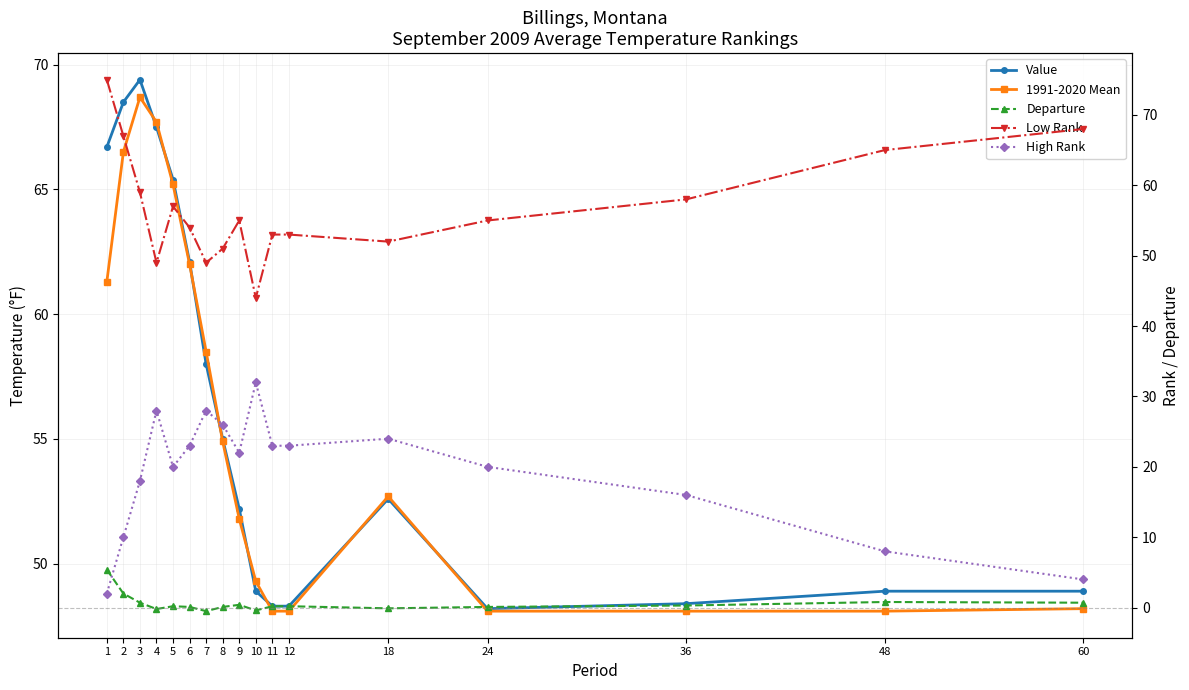

Reading right to left, list all the values displayed in this chart.

Value: 60=48.9	48=48.9	36=48.4	24=48.2	18=52.6	12=48.3	11=48.3	10=48.9	9=52.2	8=55.0	7=58.0	6=62.1	5=65.4	4=67.5	3=69.4	2=68.5	1=66.7
1991-2020 Mean: 60=48.2	48=48.1	36=48.1	24=48.1	18=52.7	12=48.1	11=48.1	10=49.3	9=51.8	8=54.9	7=58.5	6=62.0	5=65.2	4=67.7	3=68.7	2=66.5	1=61.3
Departure: 60=0.7	48=0.8	36=0.3	24=0.1	18=-0.1	12=0.2	11=0.2	10=-0.4	9=0.4	8=0.1	7=-0.5	6=0.1	5=0.2	4=-0.2	3=0.7	2=2.0	1=5.4
Low Rank: 60=68.0	48=65.0	36=58.0	24=55.0	18=52.0	12=53.0	11=53.0	10=44.0	9=55.0	8=51.0	7=49.0	6=54.0	5=57.0	4=49.0	3=59.0	2=67.0	1=75.0
High Rank: 60=4.0	48=8.0	36=16.0	24=20.0	18=24.0	12=23.0	11=23.0	10=32.0	9=22.0	8=26.0	7=28.0	6=23.0	5=20.0	4=28.0	3=18.0	2=10.0	1=2.0